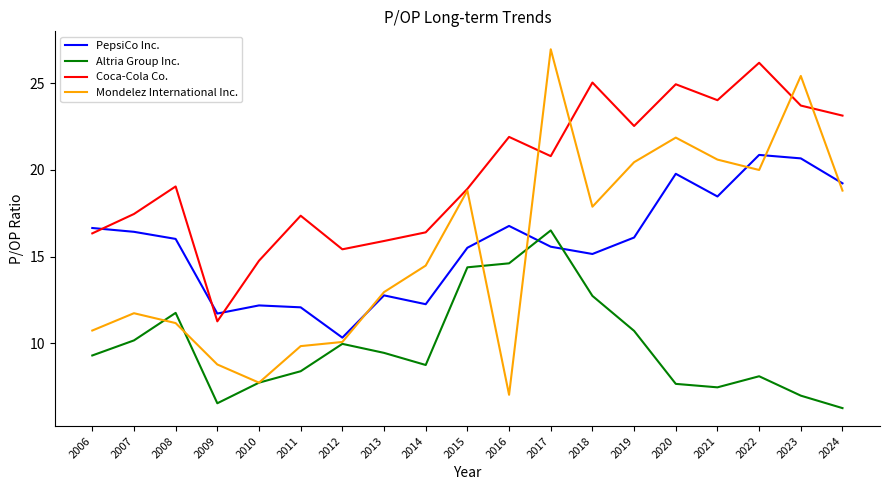

Which category has the lowest value in the Coca-Cola Co. series?

2009